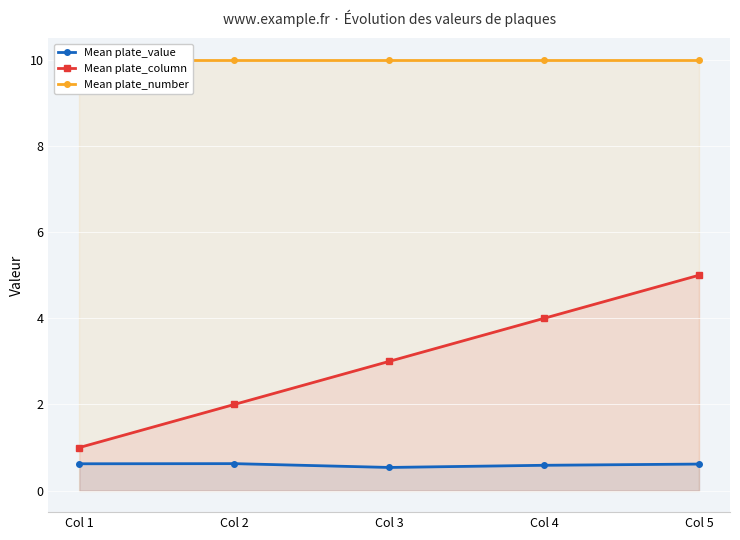

Count the number of data series in this chart.

3